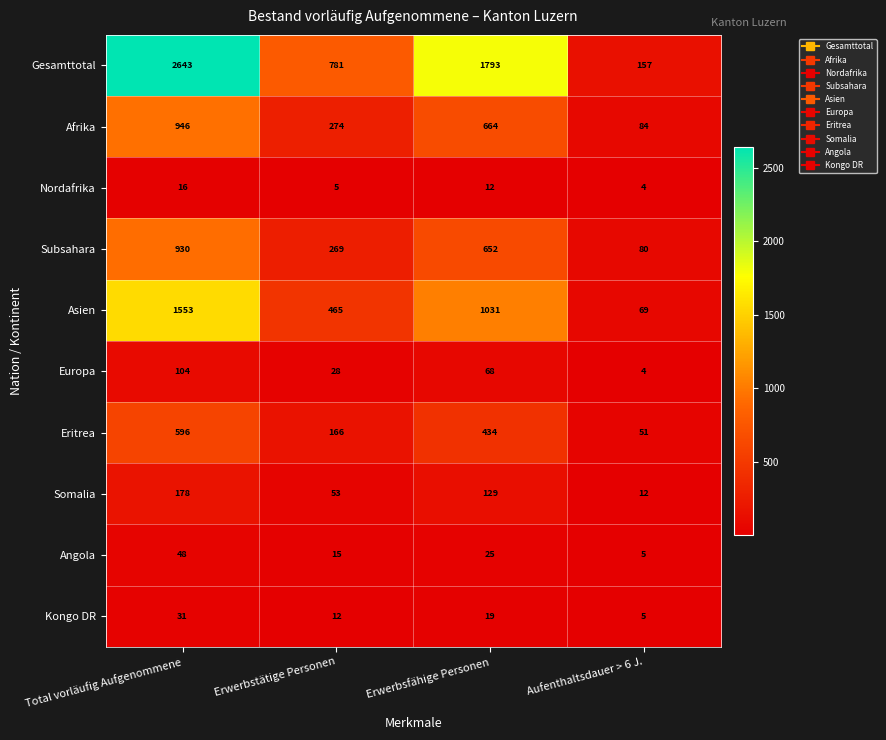

The Kongo DR series shows 33 at Erwerbsfähige Personen. True or false?

False